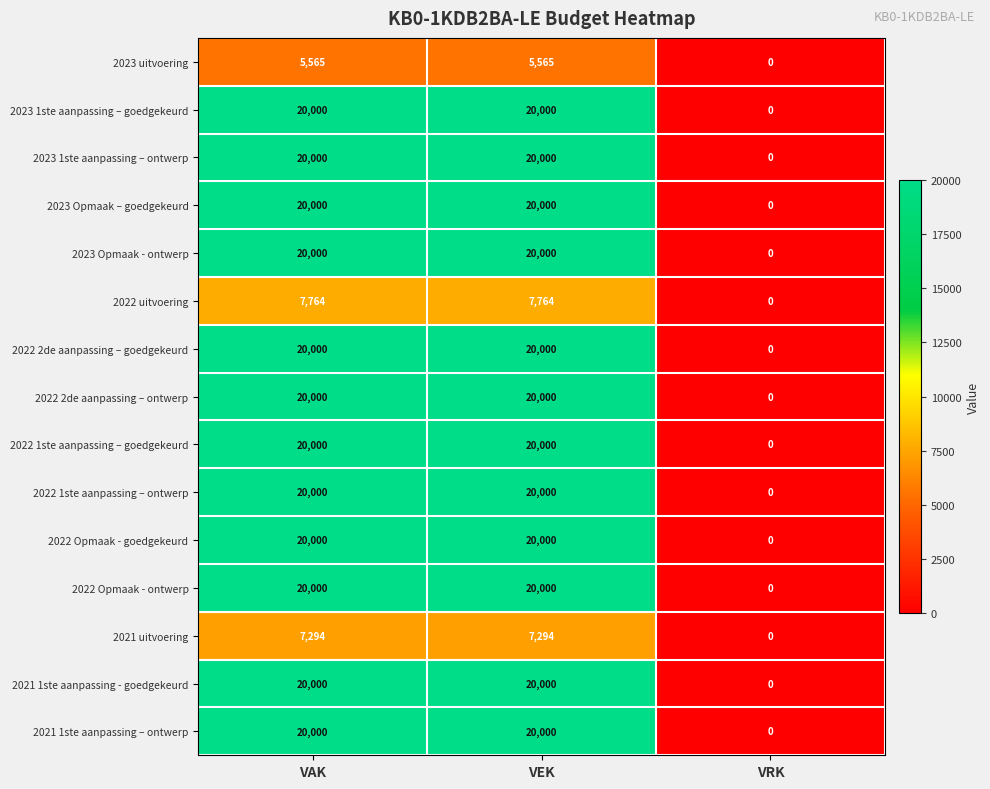

What is the sum of the 2022 2de aanpassing – ontwerp values at VRK and VAK?

20000